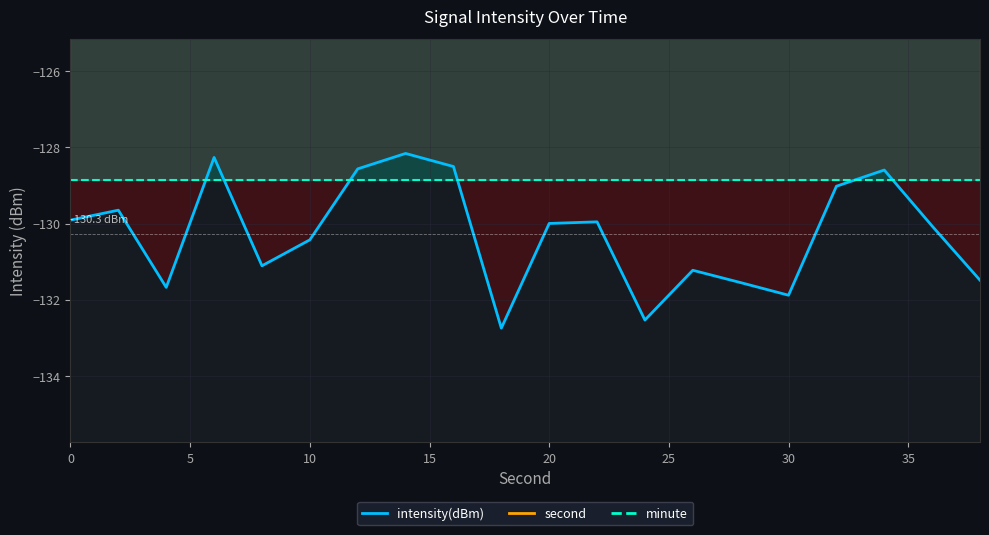

True or false: second line and minute line cross at least once.

False